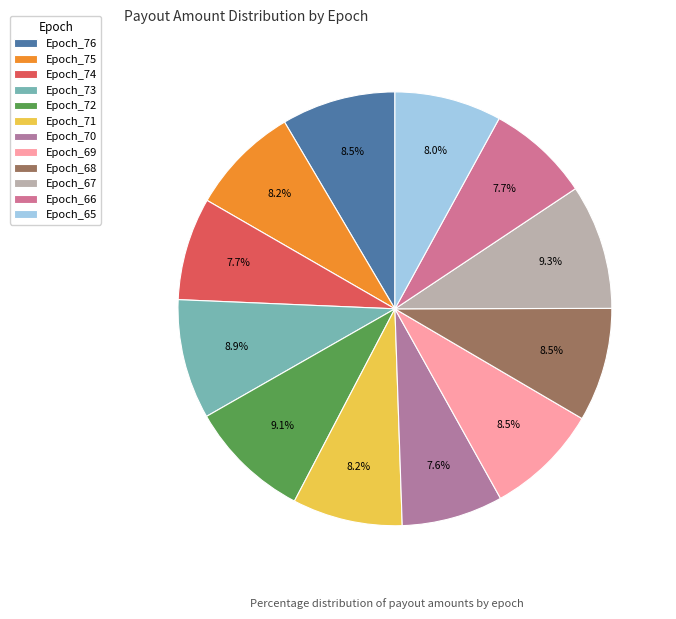

How many slices are in this pie chart?

12